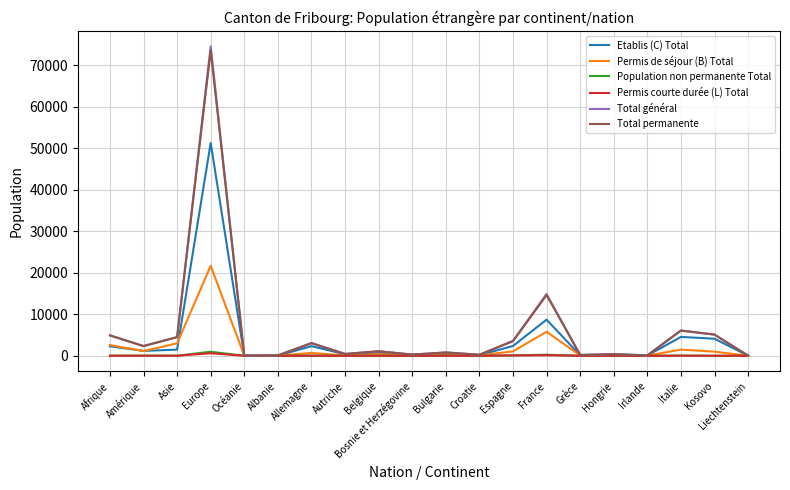

What is the maximum value shown in the chart?

74505